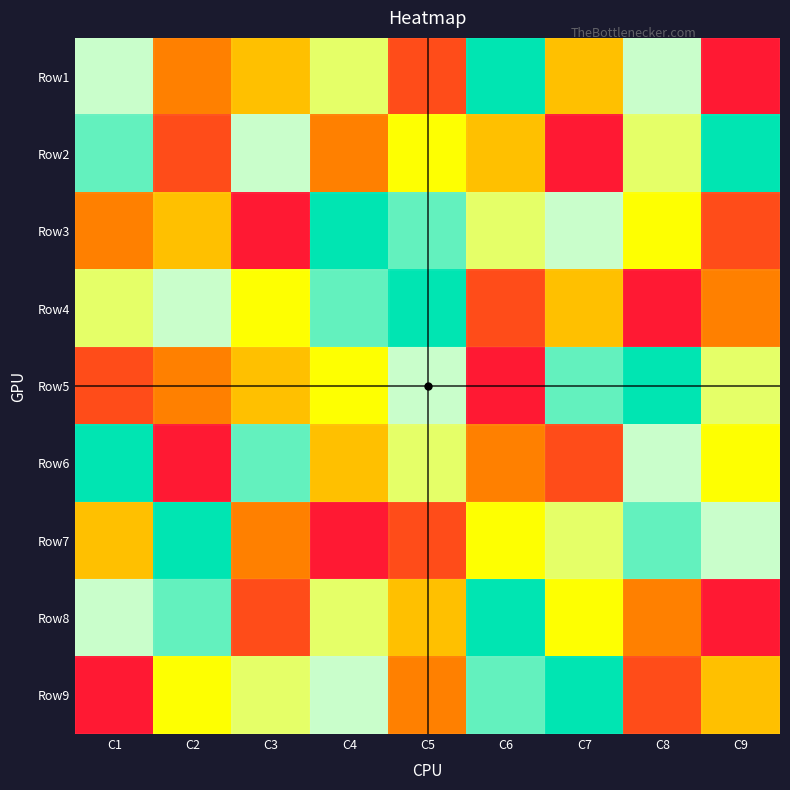

Reading left to right, extract all data points from this chart.

Row1: C1=7	C2=3	C3=4	C4=6	C5=2	C6=9	C7=4	C8=7	C9=1
Row2: C1=8	C2=2	C3=7	C4=3	C5=5	C6=4	C7=1	C8=6	C9=9
Row3: C1=3	C2=4	C3=1	C4=9	C5=8	C6=6	C7=7	C8=5	C9=2
Row4: C1=6	C2=7	C3=5	C4=8	C5=9	C6=2	C7=4	C8=1	C9=3
Row5: C1=2	C2=3	C3=4	C4=5	C5=7	C6=1	C7=8	C8=9	C9=6
Row6: C1=9	C2=1	C3=8	C4=4	C5=6	C6=3	C7=2	C8=7	C9=5
Row7: C1=4	C2=9	C3=3	C4=1	C5=2	C6=5	C7=6	C8=8	C9=7
Row8: C1=7	C2=8	C3=2	C4=6	C5=4	C6=9	C7=5	C8=3	C9=1
Row9: C1=1	C2=5	C3=6	C4=7	C5=3	C6=8	C7=9	C8=2	C9=4